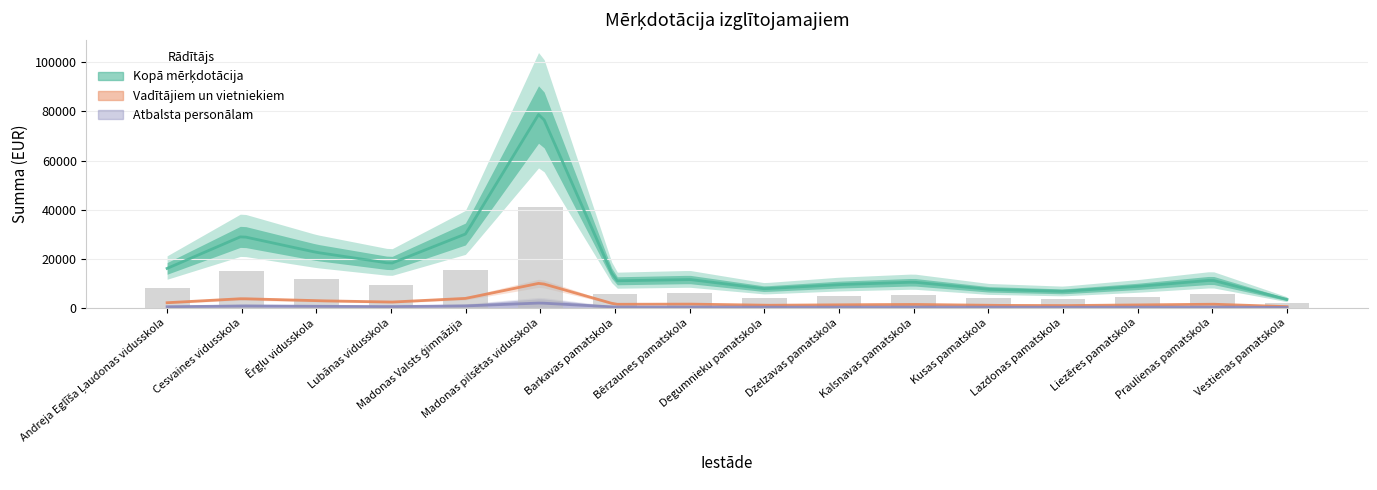

Where is Kopā mērķdotācija nearest to the value 47868?

Madonas Valsts ģimnāzija